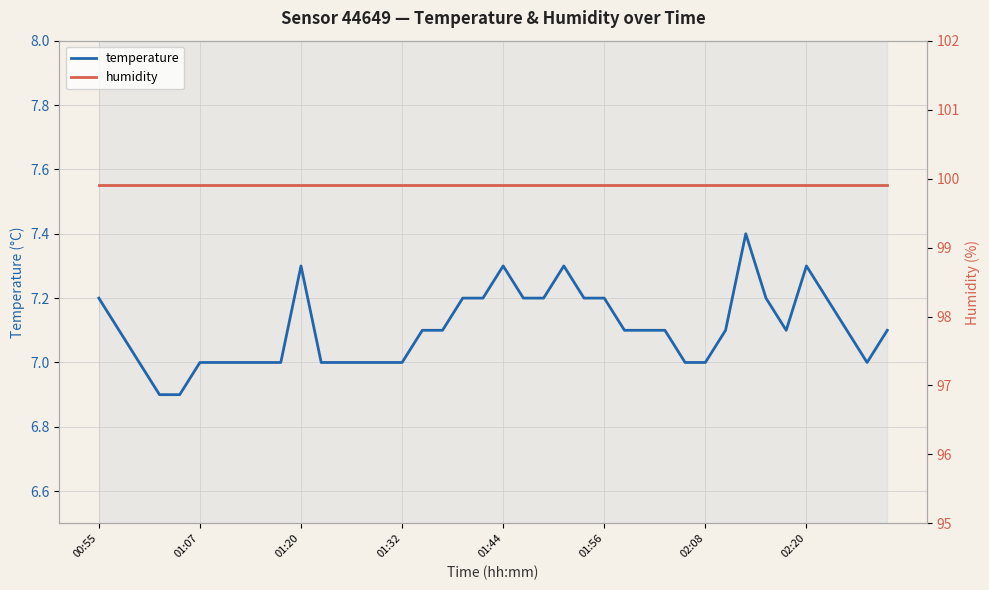

What is the total value across all series at 26?

107.0